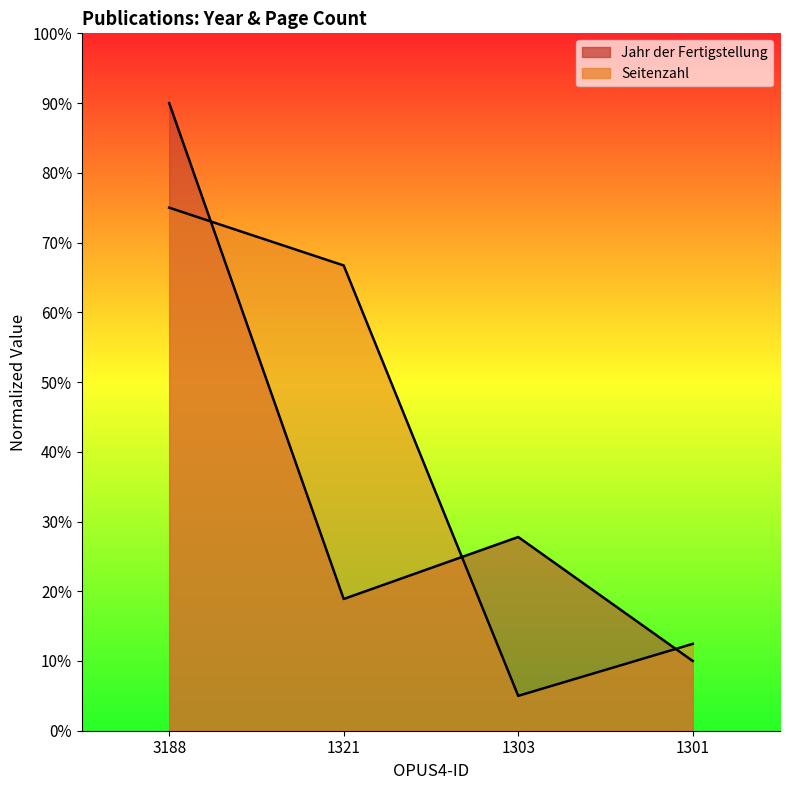

What is the greatest value displayed?

90.0